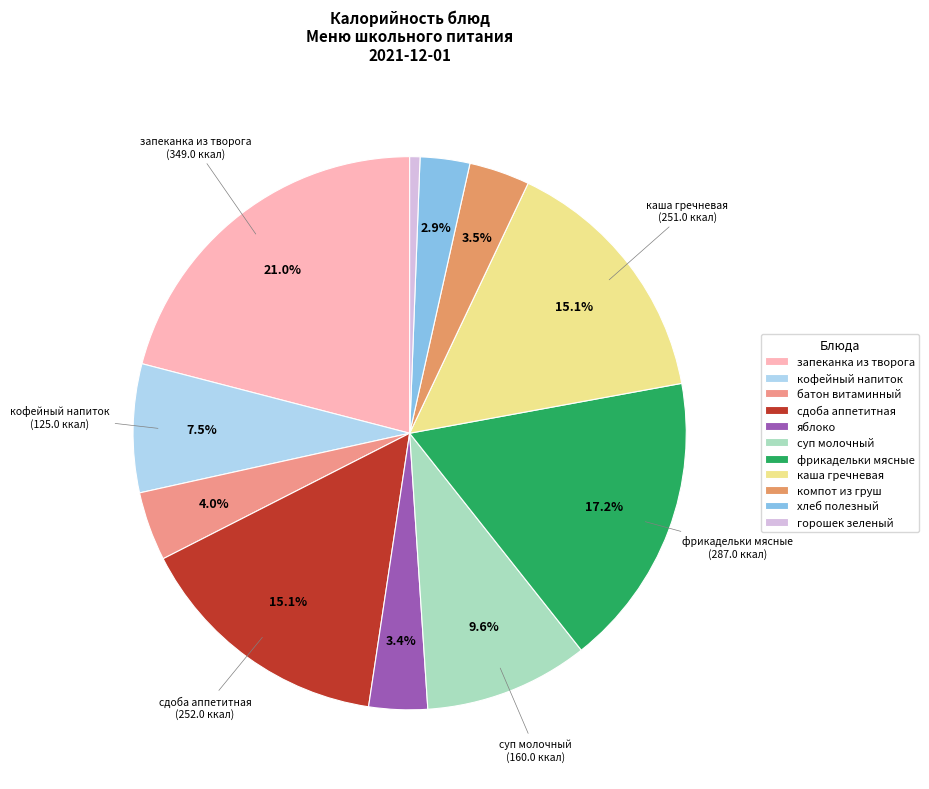

Which category has the biggest portion of the pie?

запеканка из творога